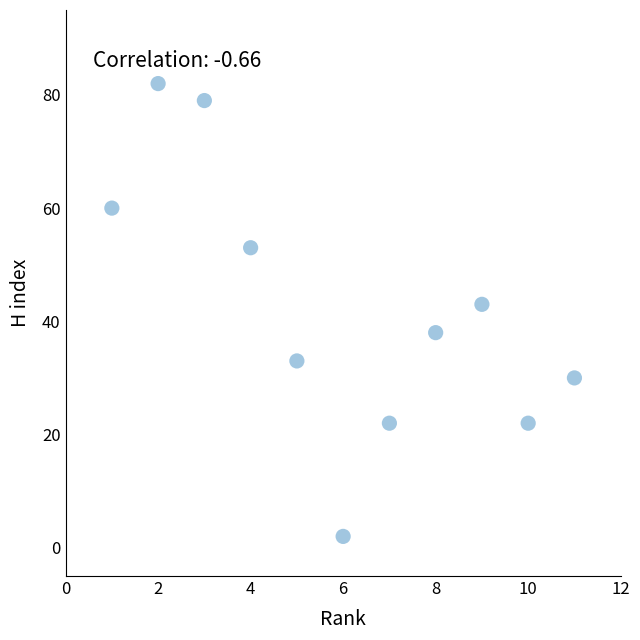

What Y value in the scatter plot is closest to 42?

43